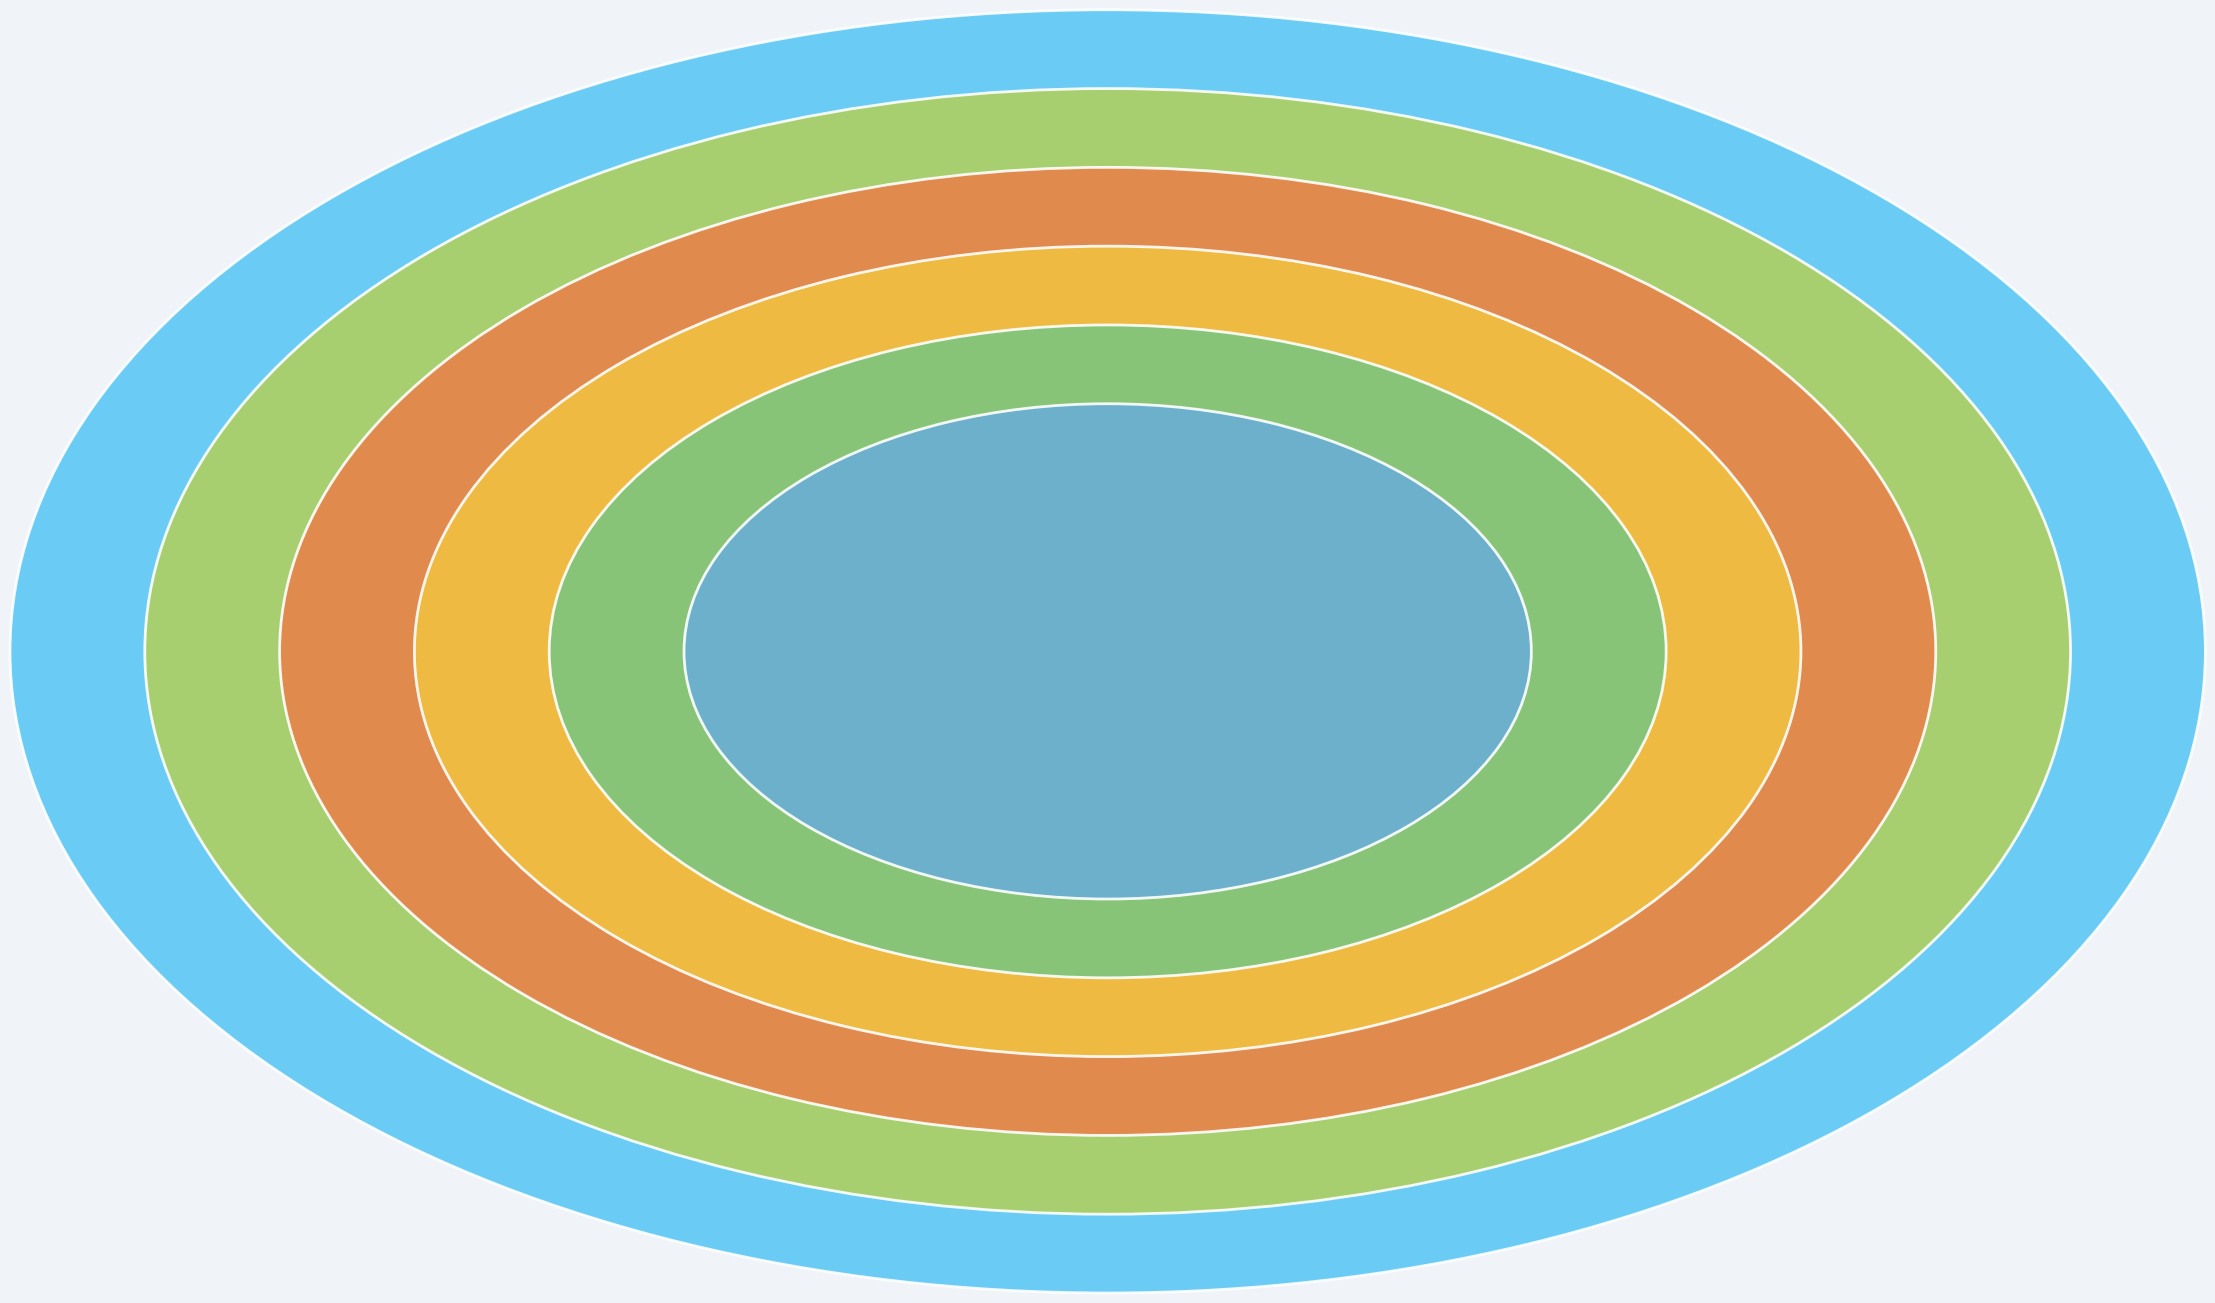

Which category has the smallest portion of the pie?

Day 6